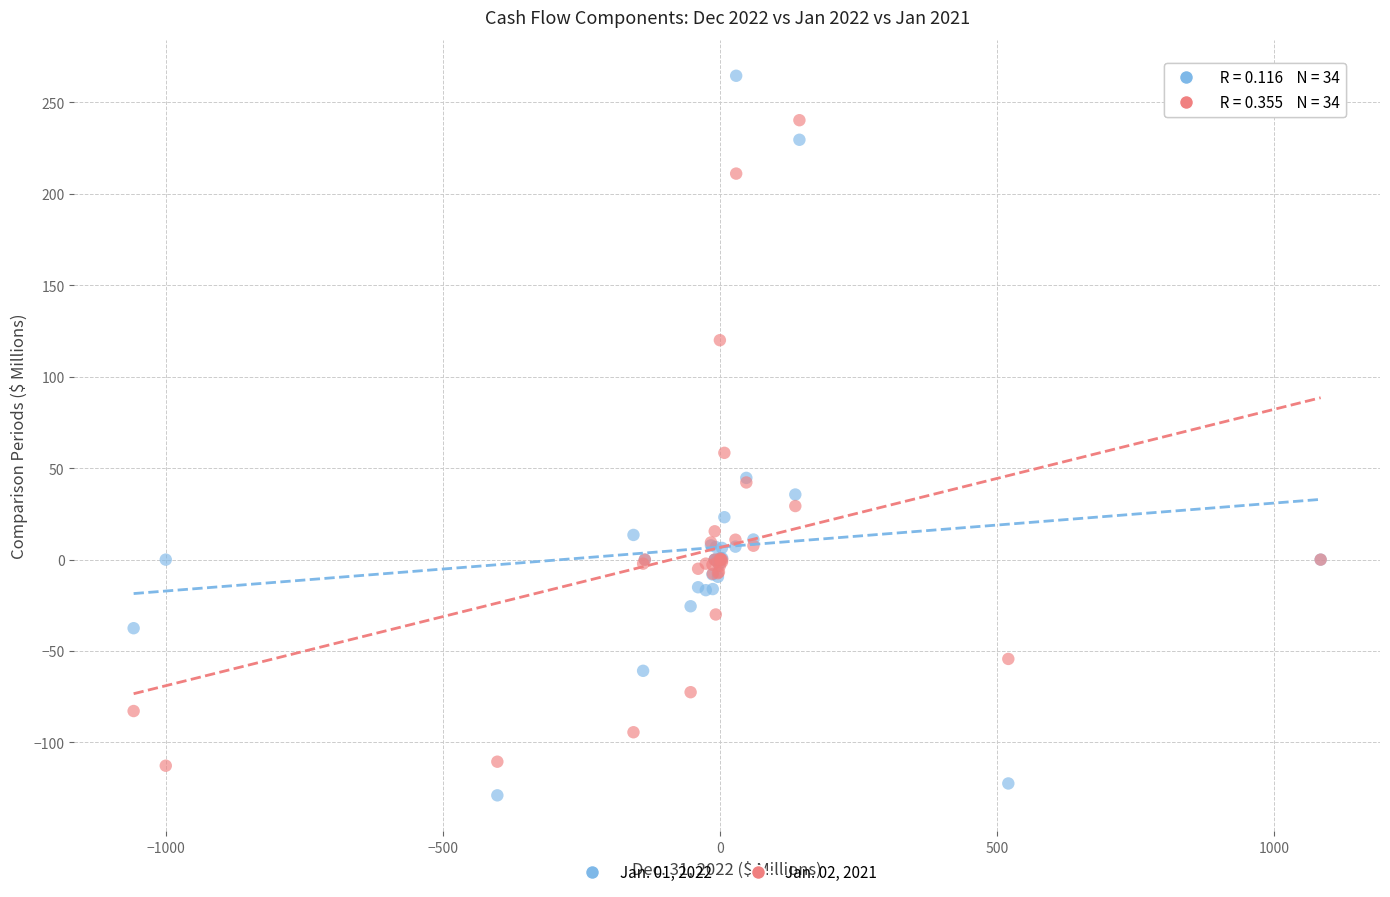

What are all the series names shown in the legend?

Jan. 01, 2022, Jan. 02, 2021